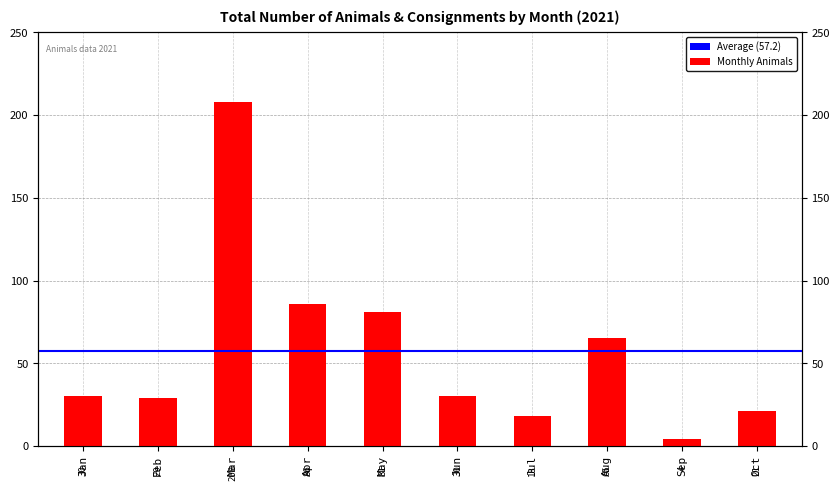

Reading left to right, transcribe all the data shown in this chart.

30	29	208	86	81	30	18	65	4	21